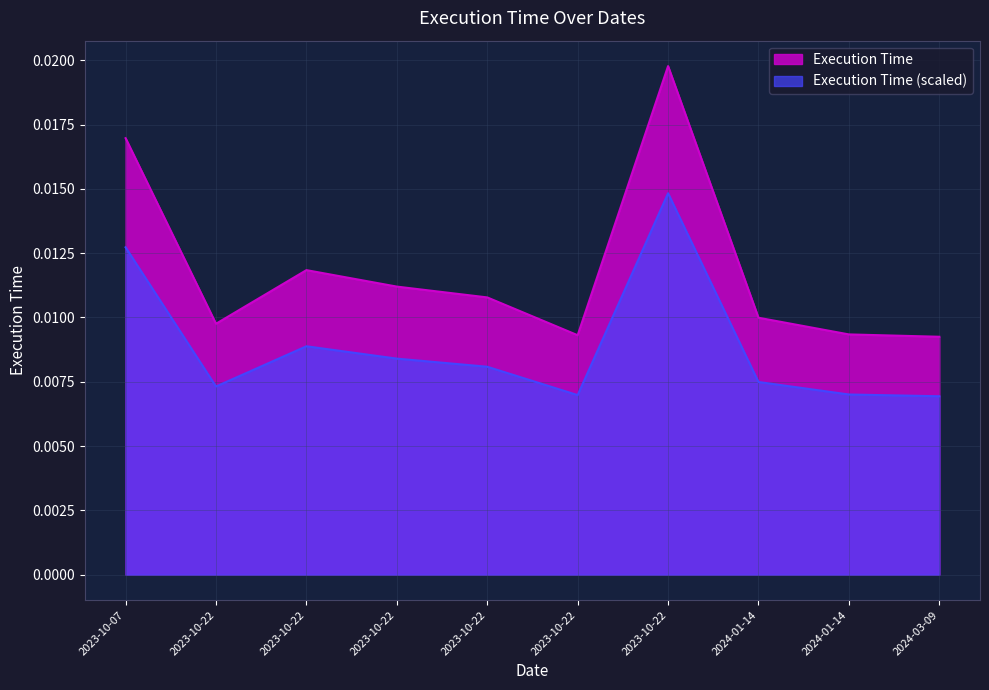

The value at 2023-10-22 is 0.0. True or false?

True